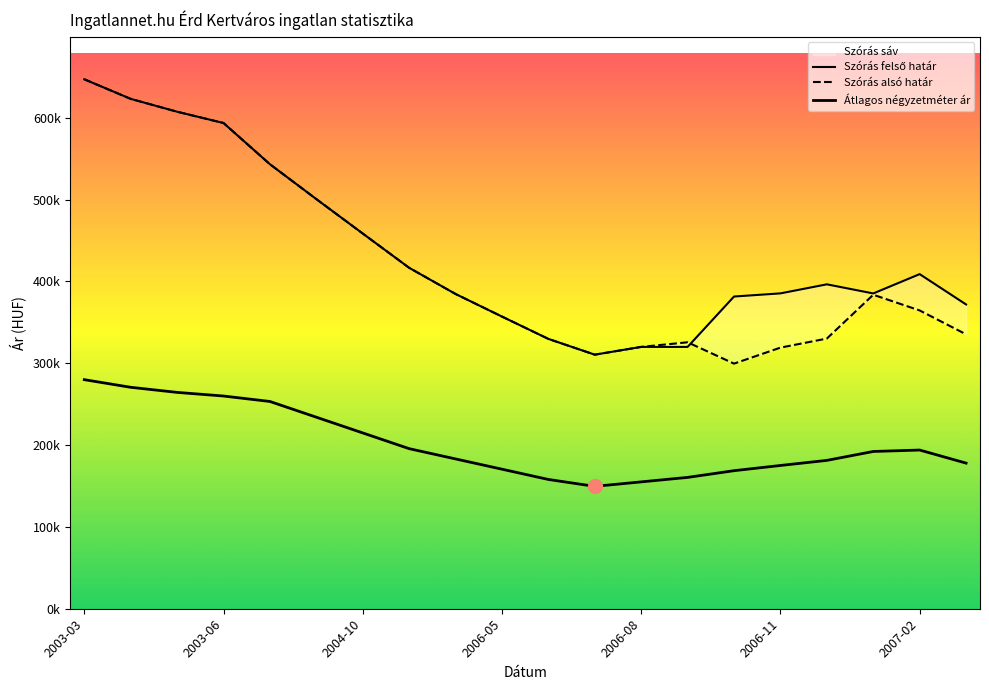

Is the value of Szórás felső határ at 11 greater than the value of Szórás alsó határ at 7?

No